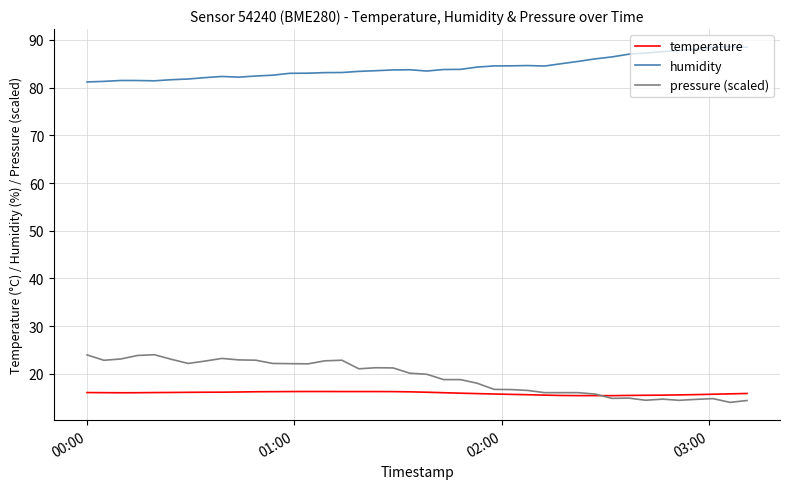

How many intersections are there between pressure (scaled) and temperature?

1